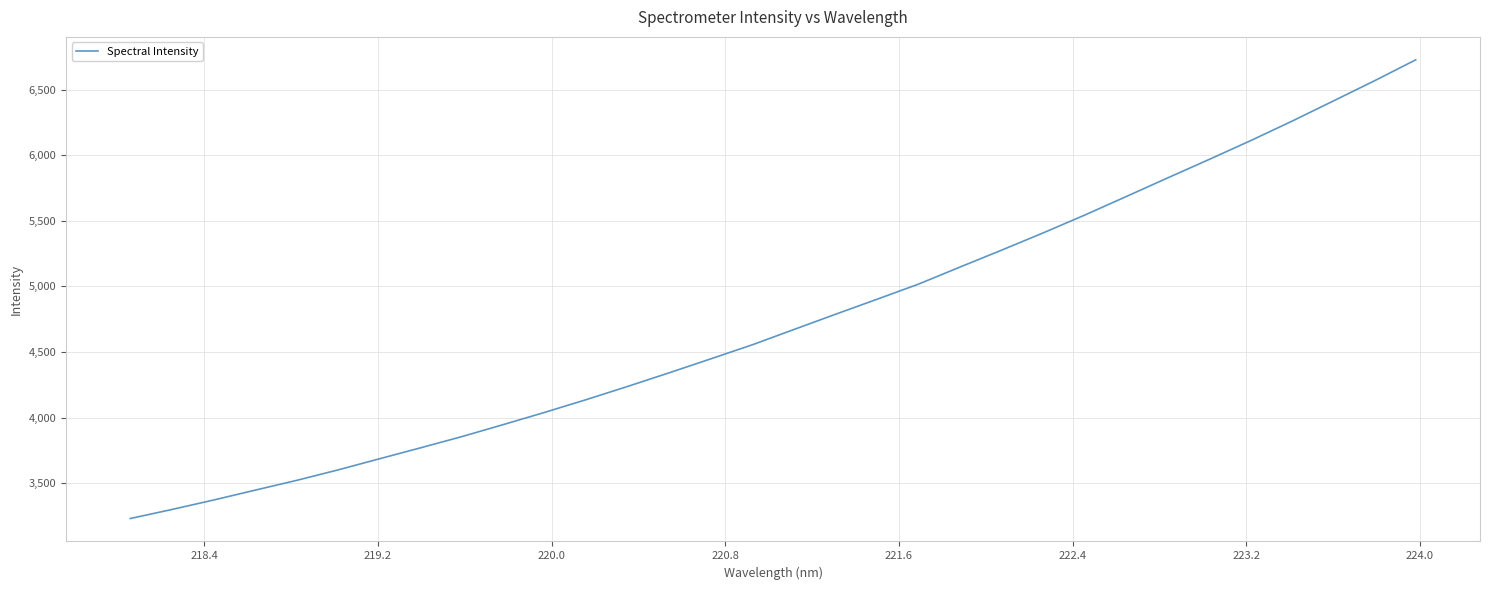

What is the difference between the maximum and minimum values?

3496.5